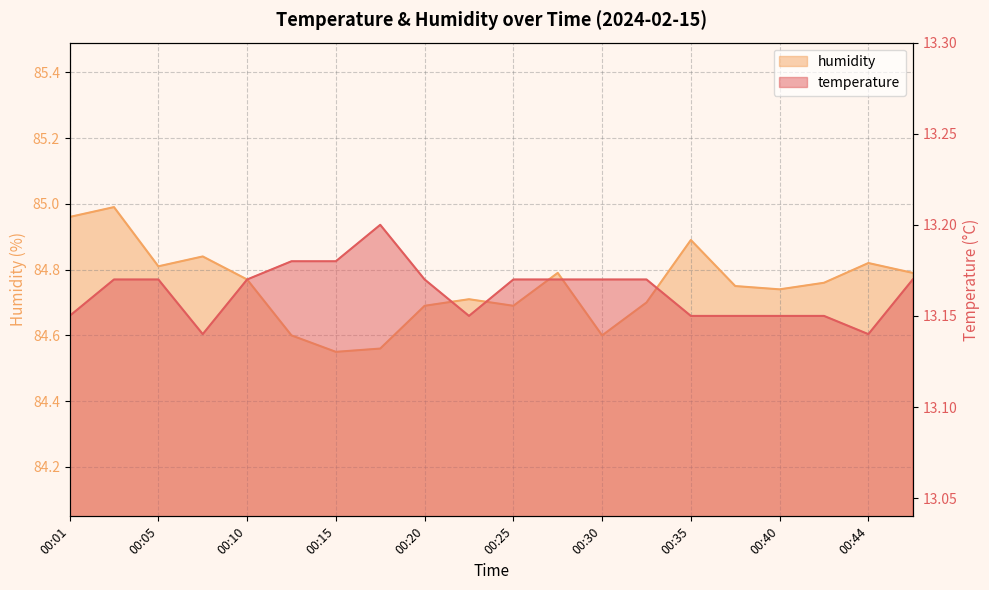

Which has a higher value, 00:47 or 00:37?

00:47